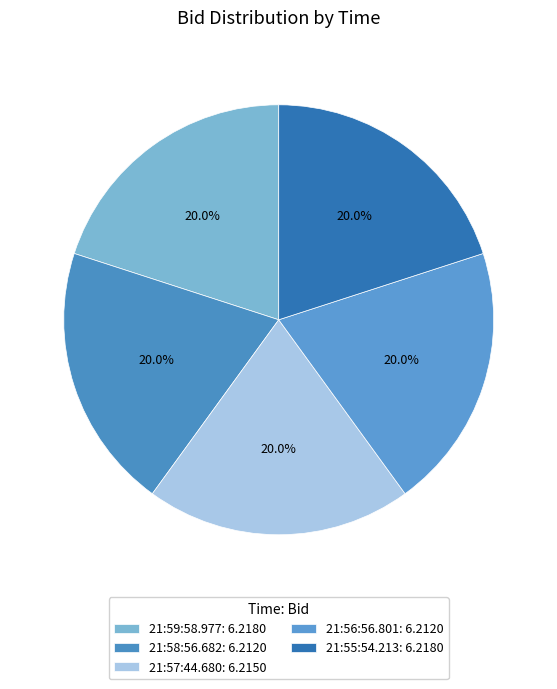

Count the number of slices in the pie.

5